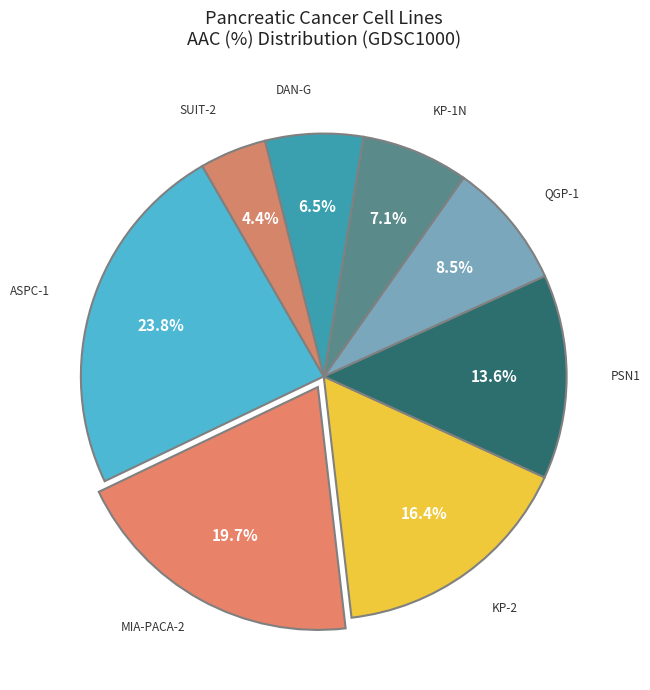

How many slices are in this pie chart?

8